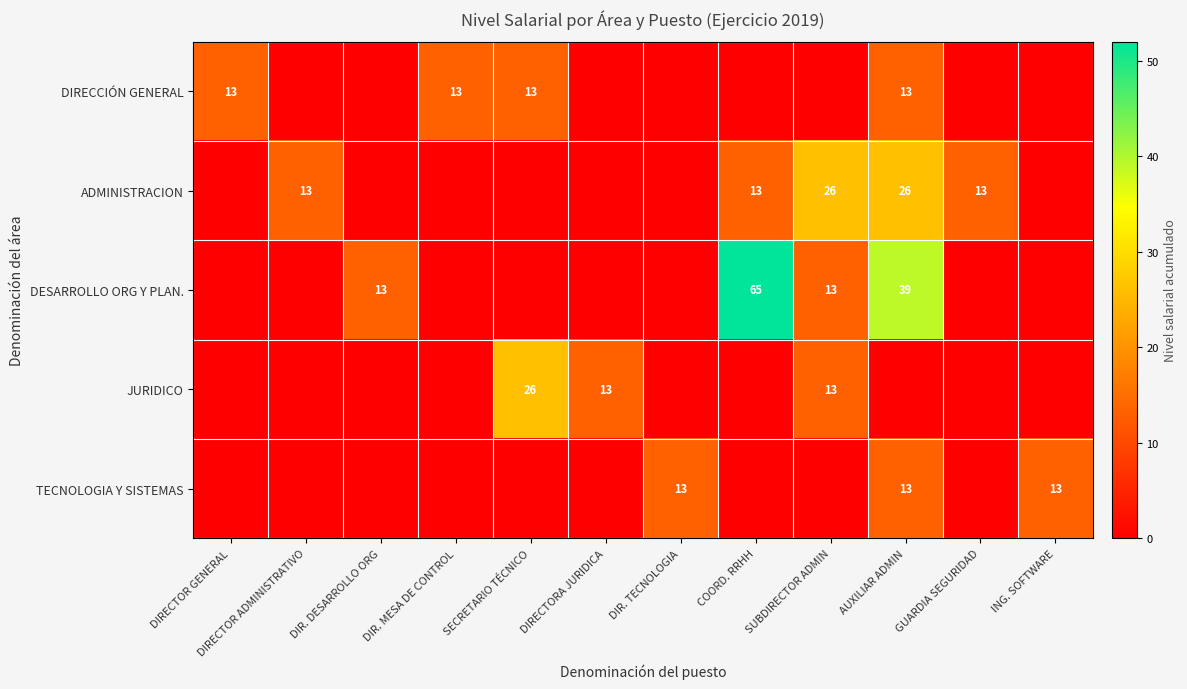

At how many categories does at least one series exceed 15?

4